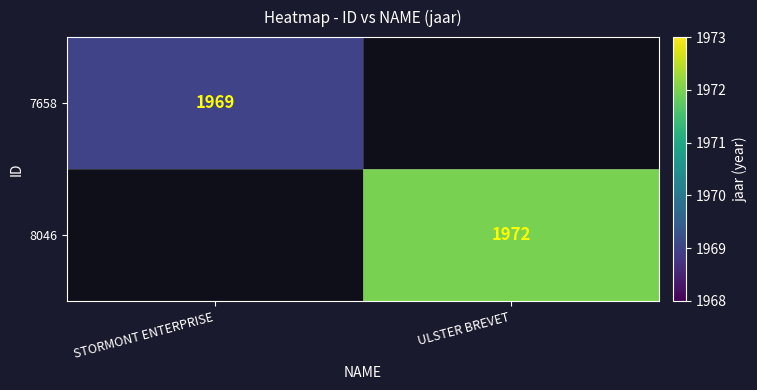

The value of 8046 at ULSTER BREVET is 1972. True or false?

True